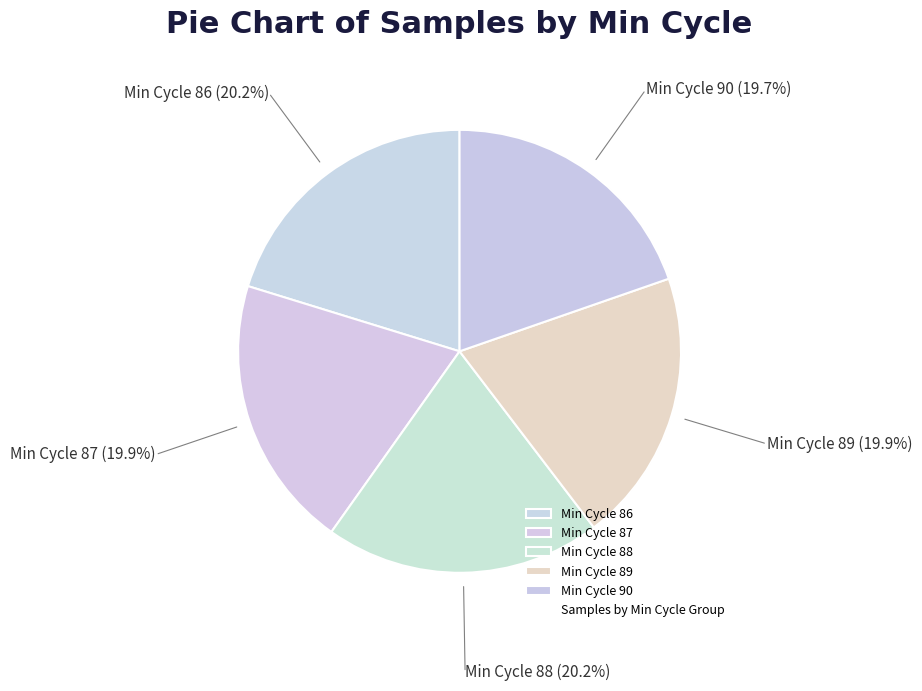

Does any single category account for the majority?

No